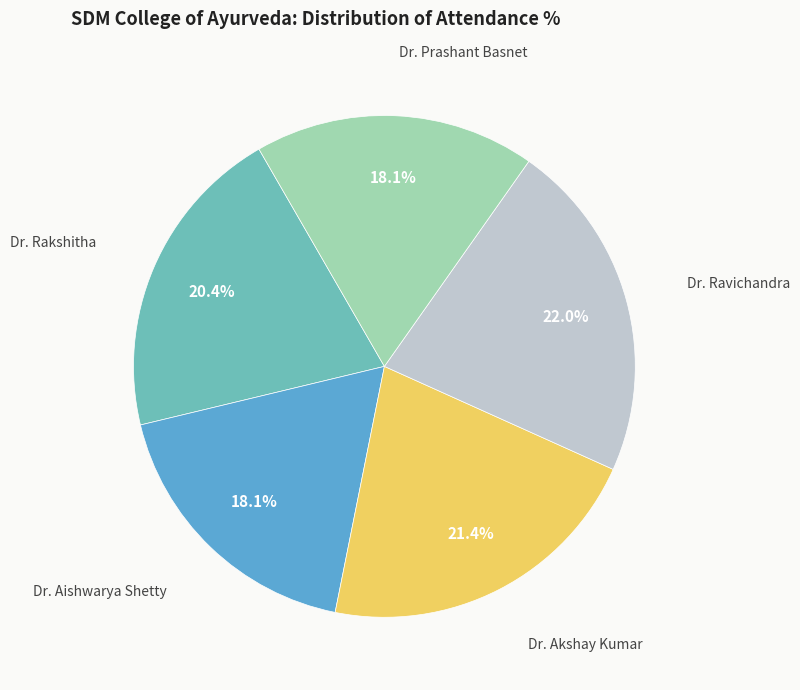

Is there any slice that represents more than half of the pie?

No